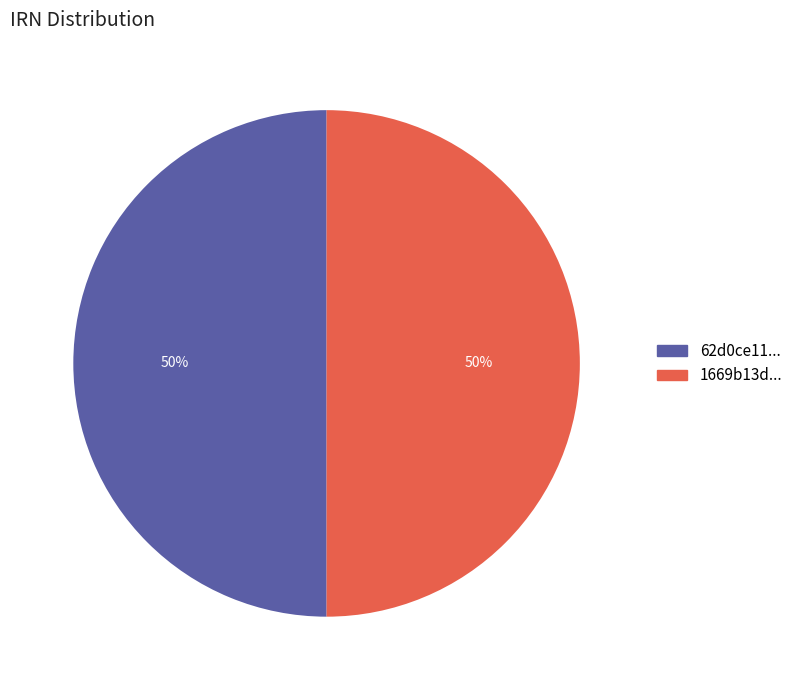

Approximately how many times larger is the value at 1669b13d... compared to 62d0ce11...?

1.0